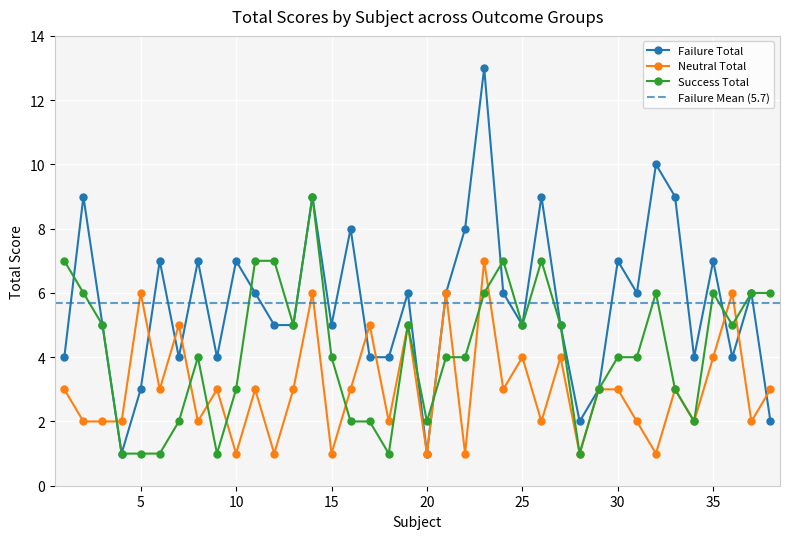

How many times do Neutral Total and Success Total cross each other?

11